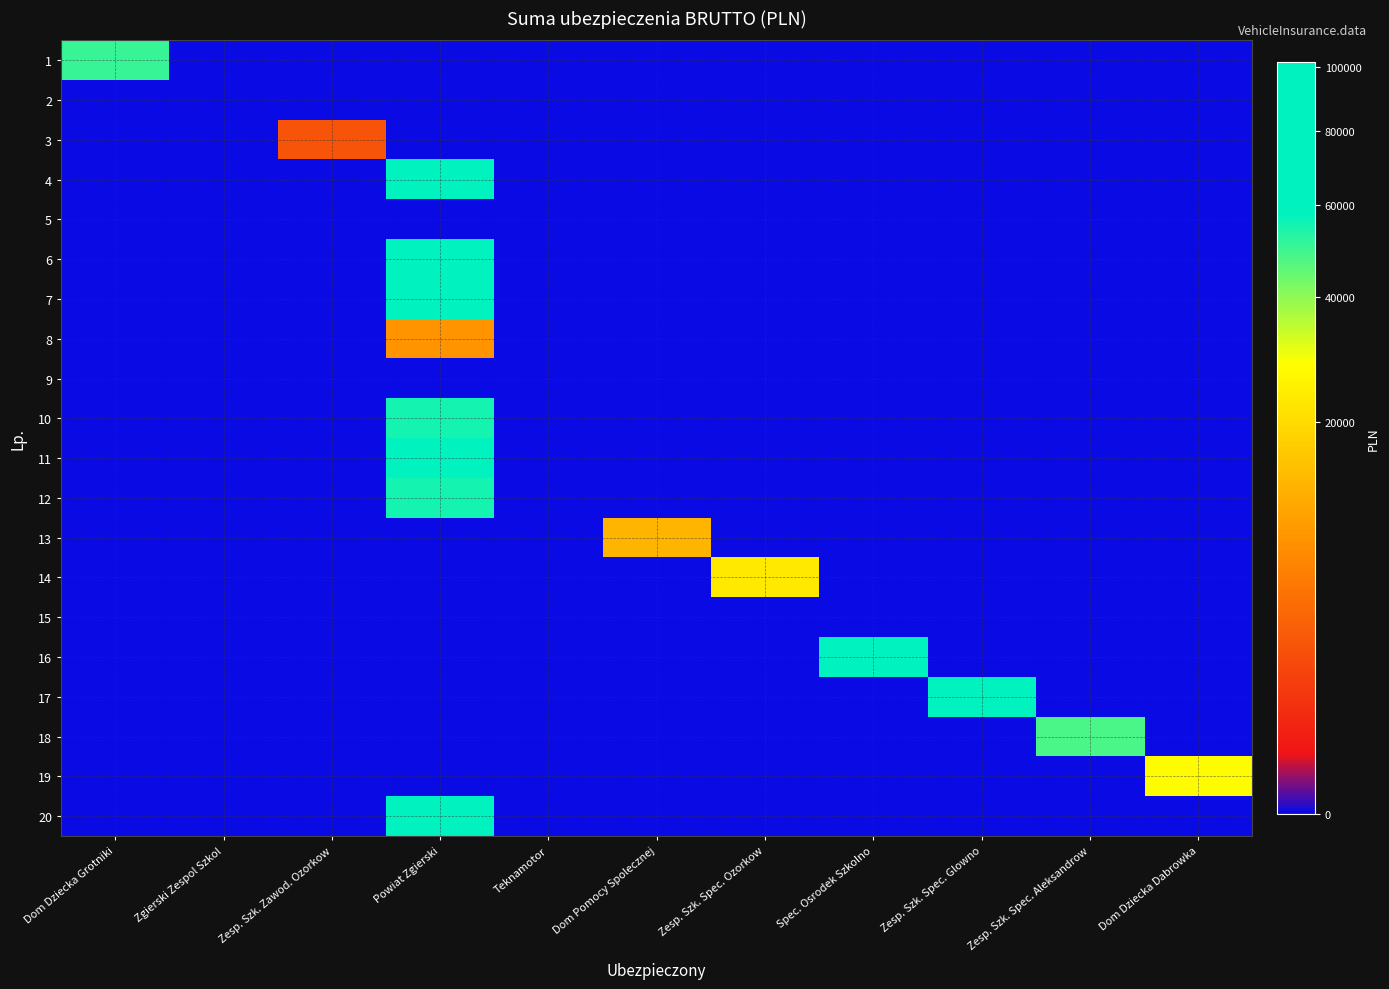

Which label corresponds to the largest value in the chart?

Powiat Zgierski